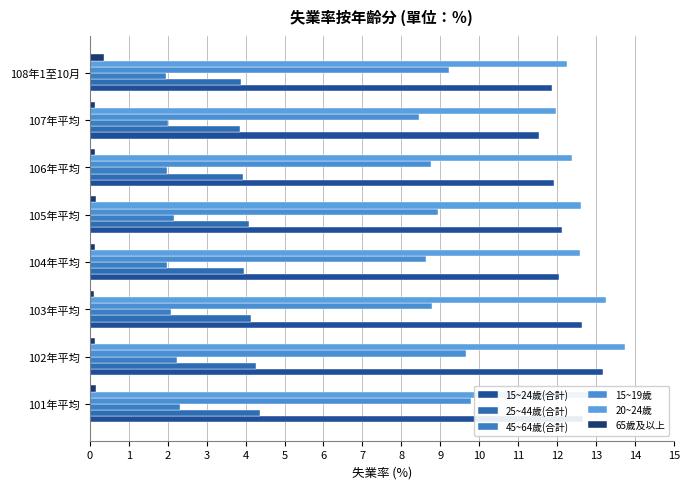

At which label is 20~24歲 closest to 12?

107年平均